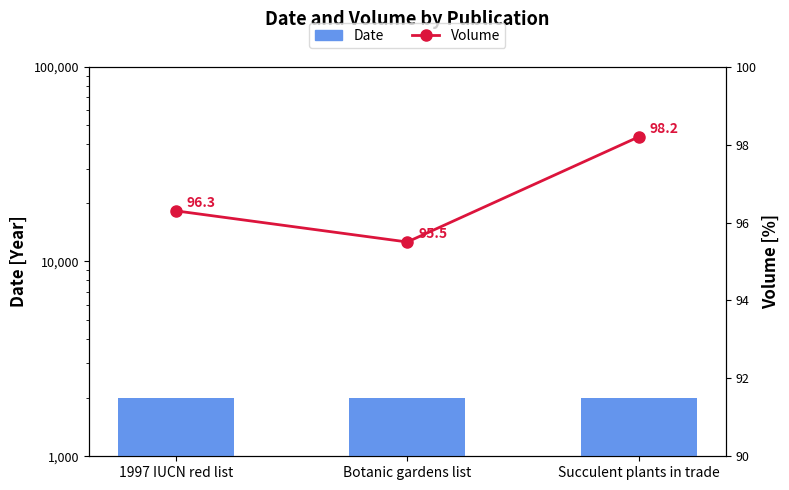

What is the difference between the maximum and minimum values in the Date series?

15.0